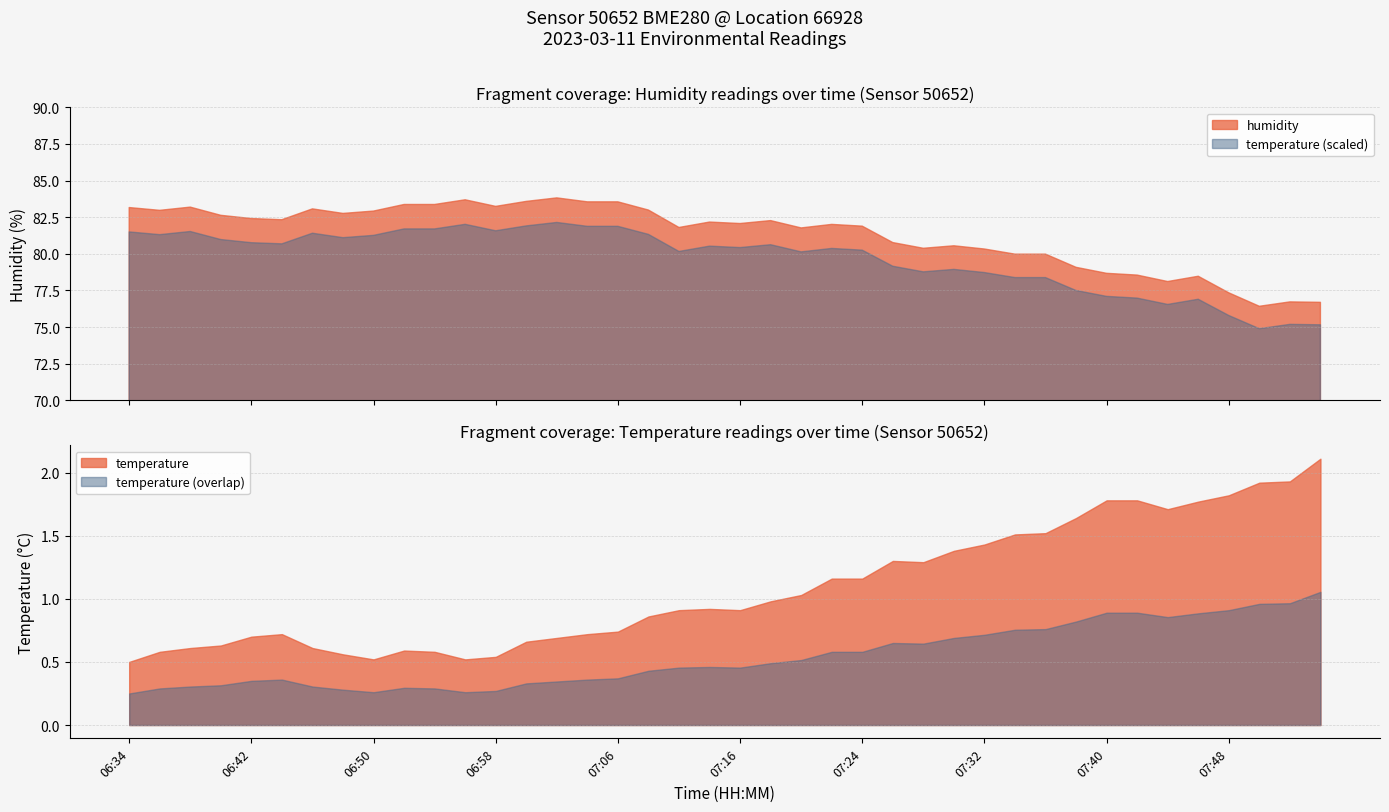

How many lines are shown in the chart?

2